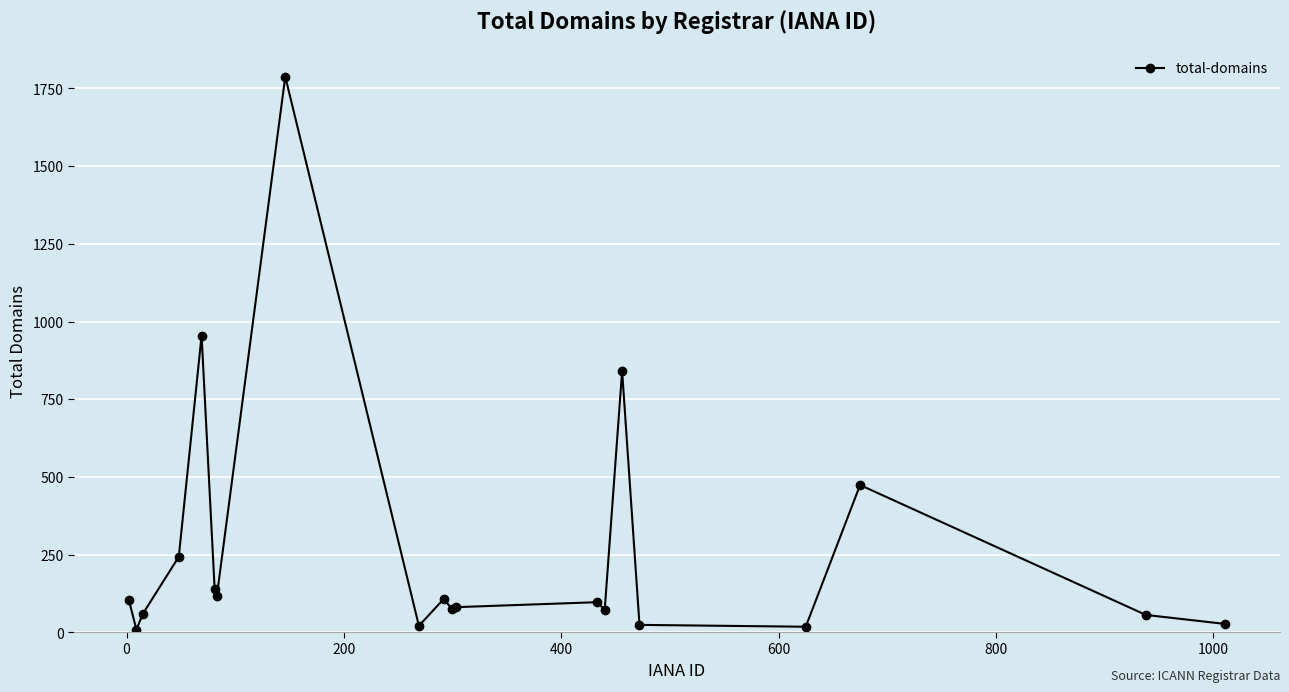

How many interior local valleys (lower than both neighbors) does the data have?

6